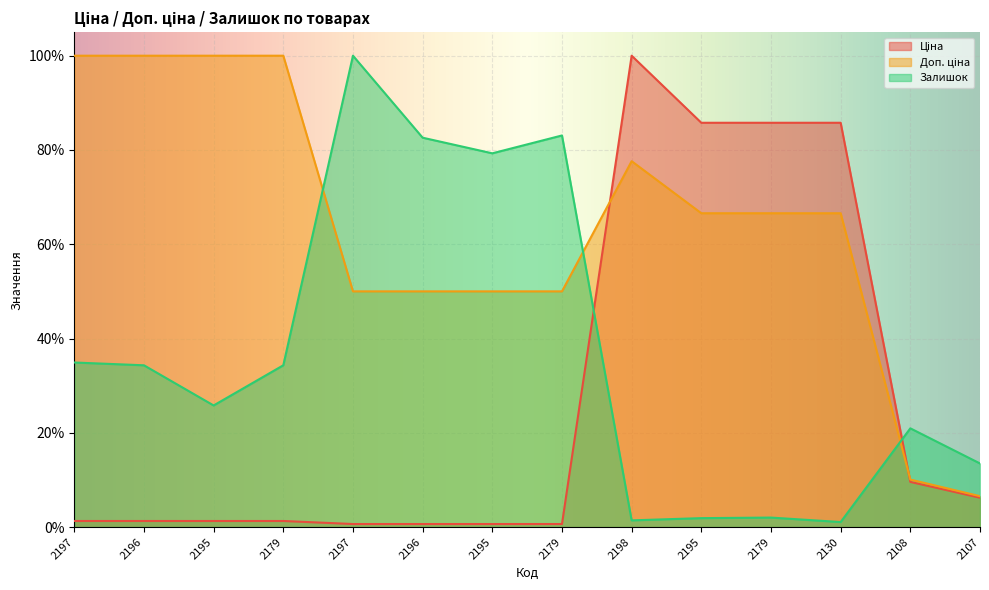

What are all the series names shown in the legend?

Ціна, Доп. ціна, Залишок